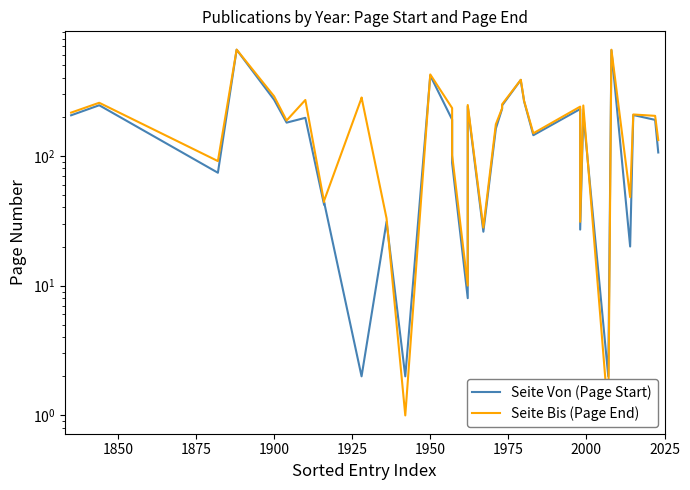

Reading left to right, what are all the values shown in this chart?

Seite Von (Page Start): 205	245	74	656	270	180	196	42	44	2	2	31	2	415	190	88	8	240	26	26	162	230	232	244	384	377	267	265	144	229	27	210	2	650	20	206	189	106
Seite Bis (Page End): 215	256	91	657	287	187	269	44	45	279	281	33	1	423	233	101	10	246	28	28	175	232	244	249	385	384	269	267	149	239	31	244	1	656	48	208	203	132